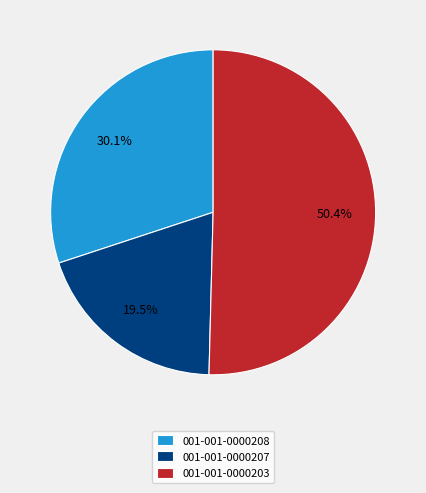

Which slice is the smallest?

001-001-0000207